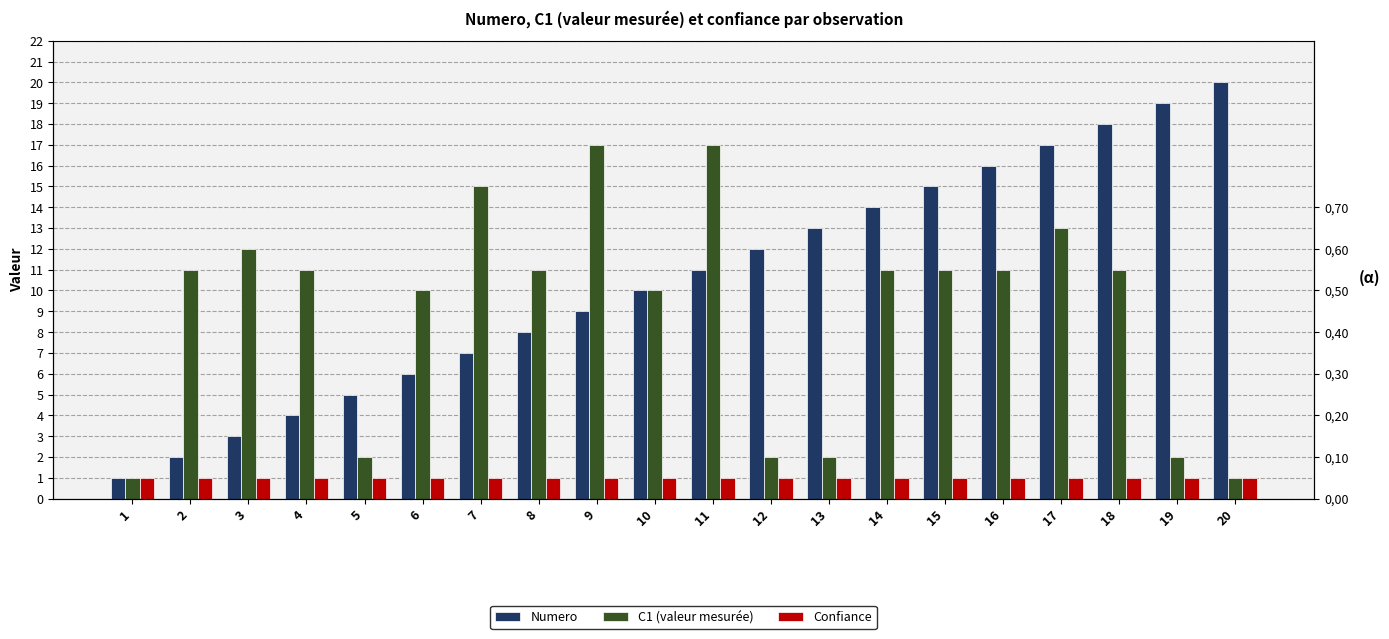

What is the maximum value shown in the chart?

20